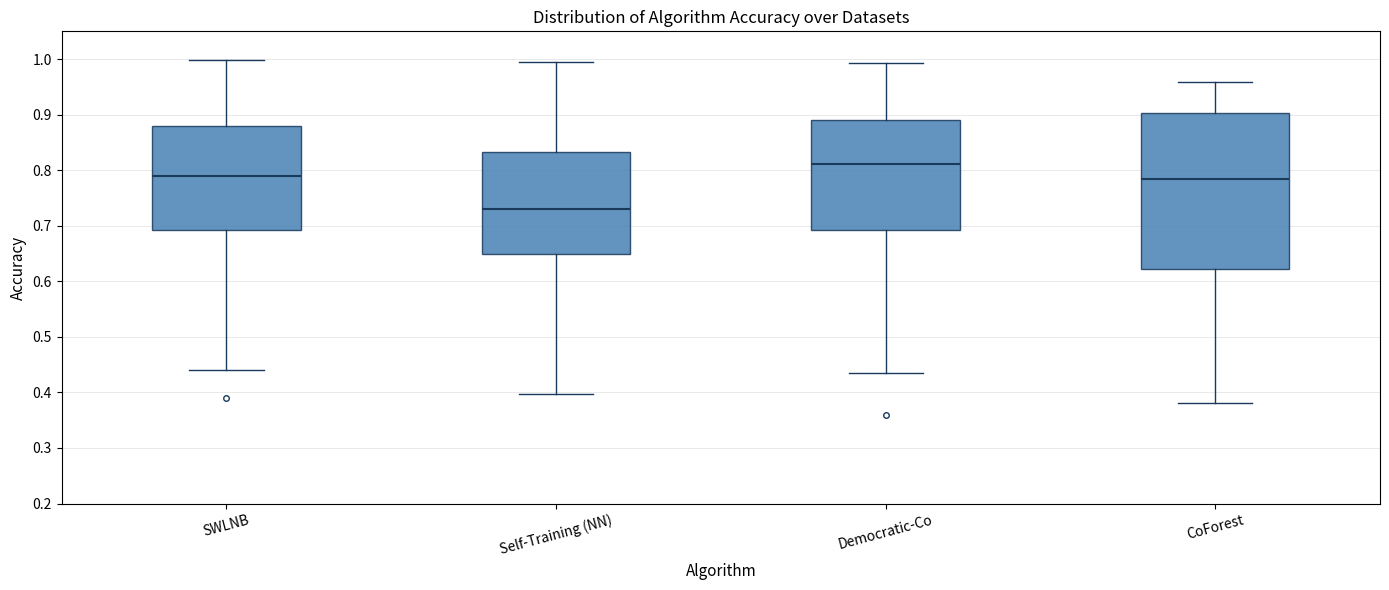

Comparing the boxes themselves (not the whiskers), which one is the tallest?

CoForest